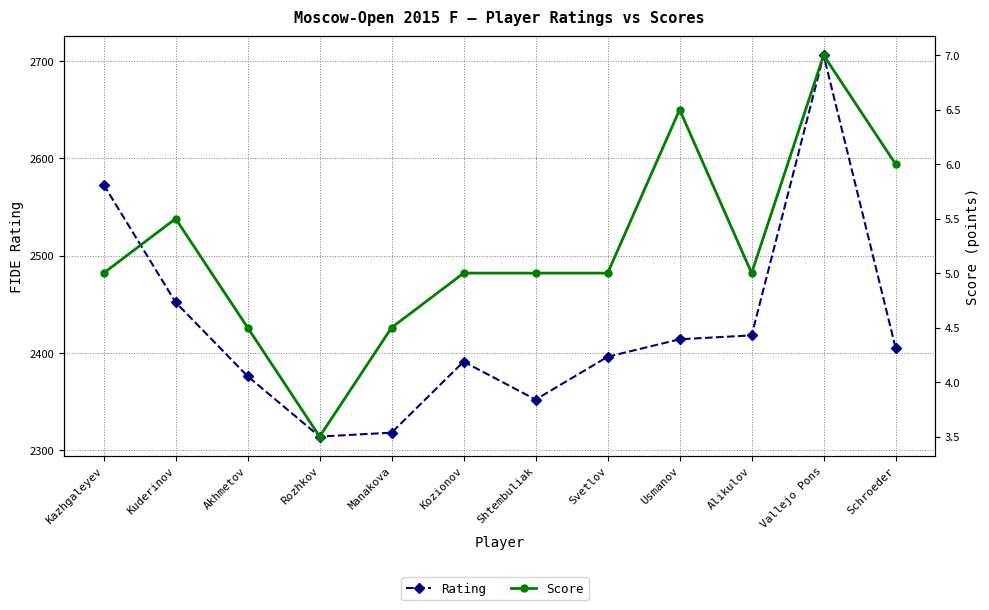

Where is the first local minimum for Rating?

Rozhkov